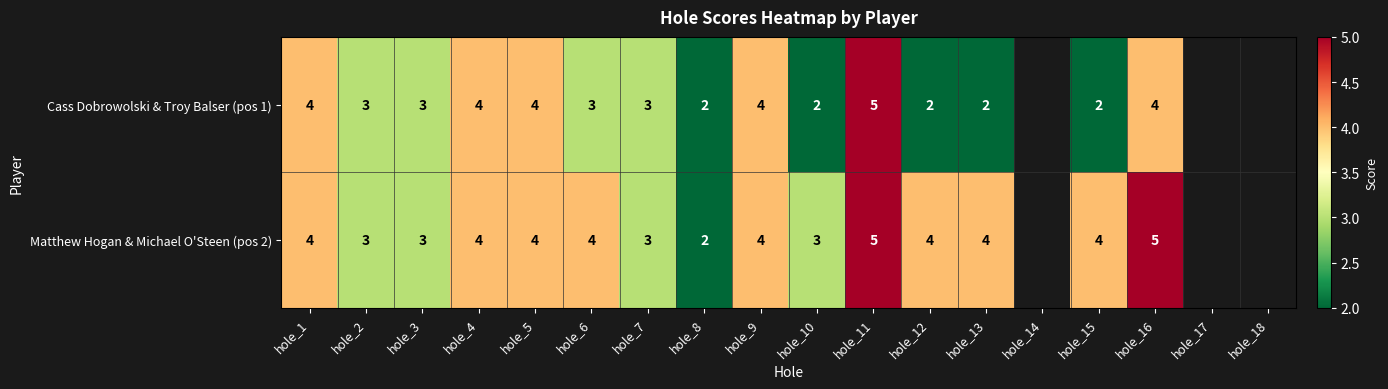

At hole_10, list the series in order from largest to smallest.

Matthew Hogan & Michael O'Steen (pos 2), Cass Dobrowolski & Troy Balser (pos 1)